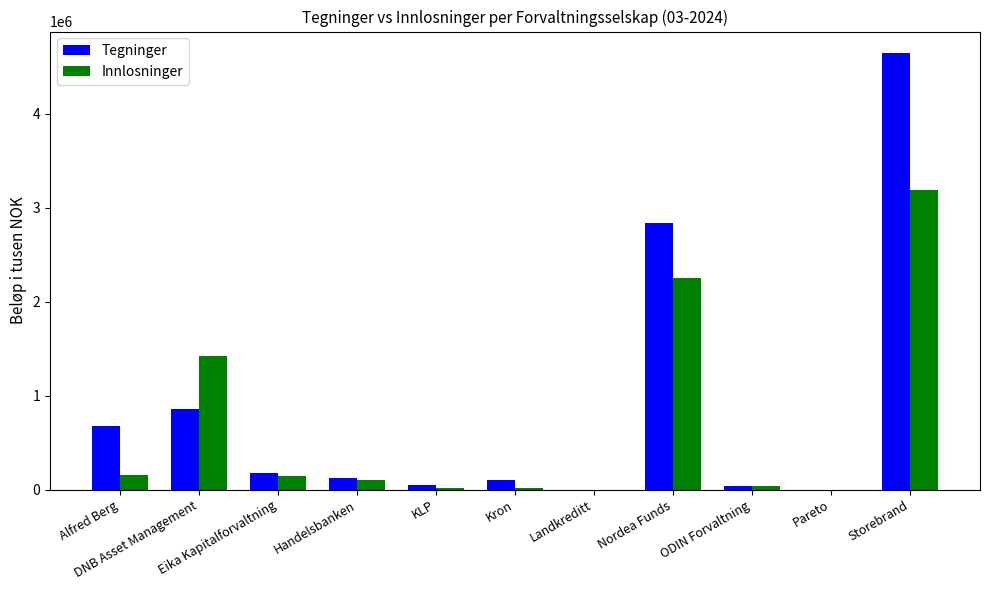

Which series has the widest spread of values?

Tegninger